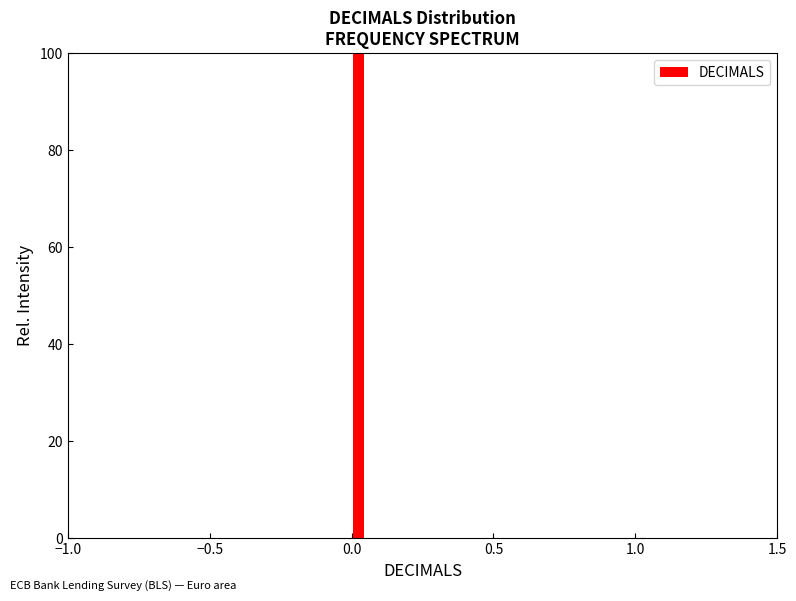

Around what value on the x-axis is the tallest bar? Give the approximate position of its centre, as read against the axis.

0.05